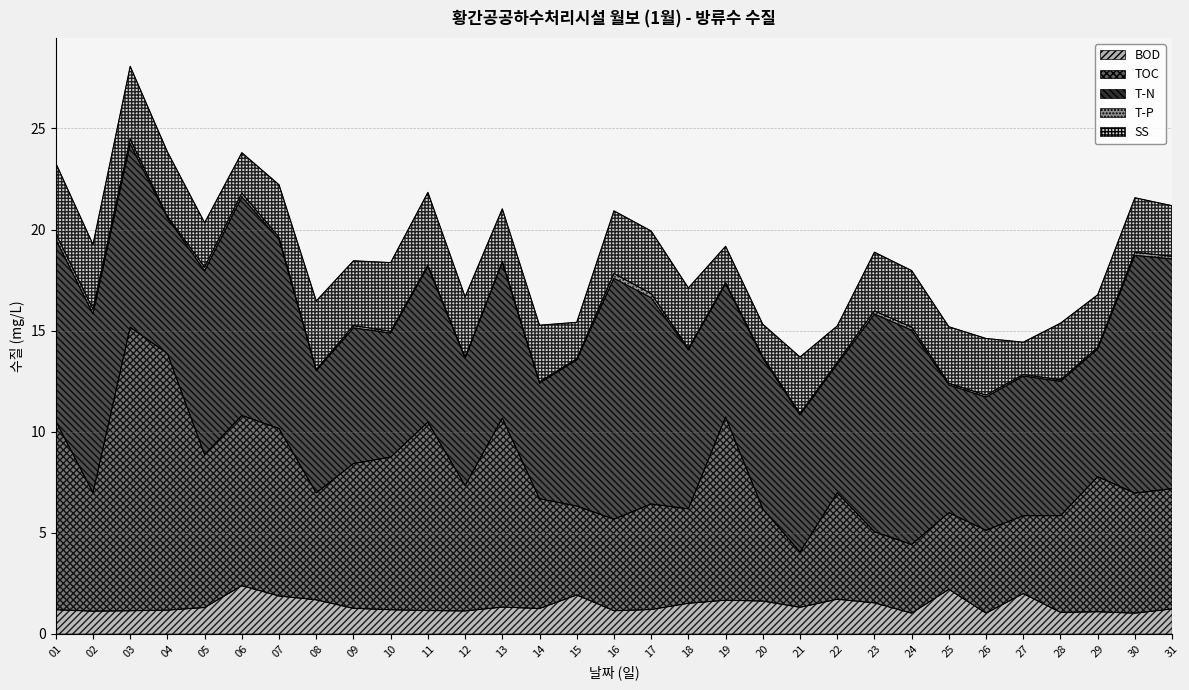

Which series has the largest range (max minus min)?

TOC